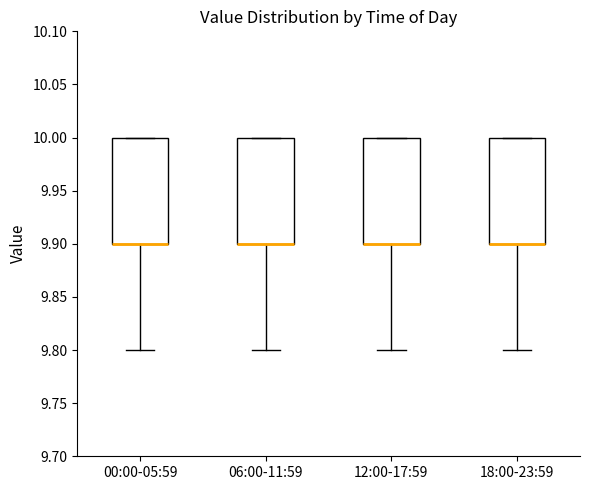

Where is the lower edge of the box for 06:00-11:59 on the y-axis? The values are not printed on the chart, so give them approximately, as read against the axis.

9.9